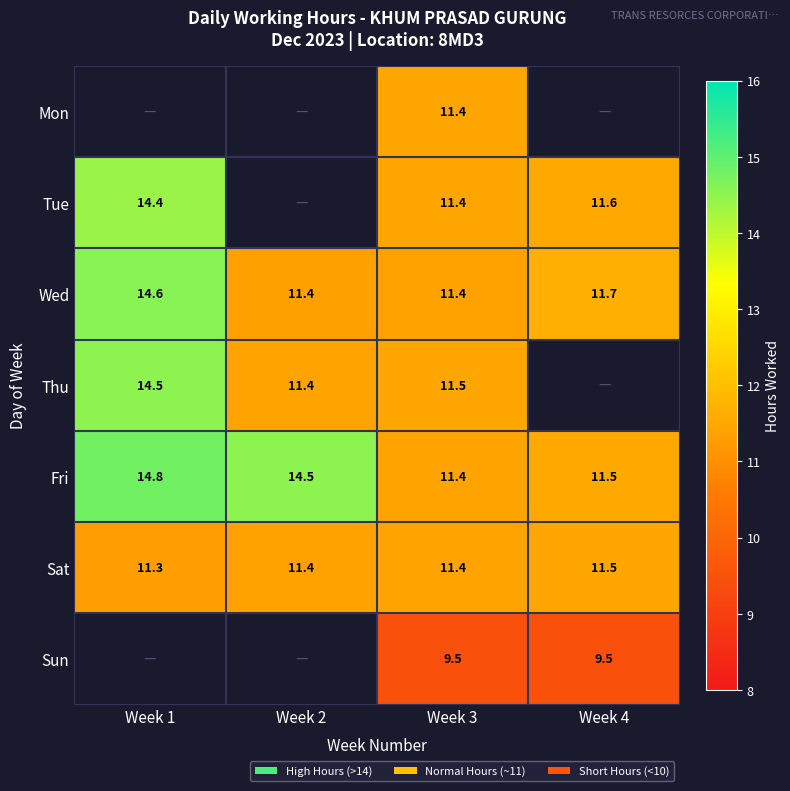

What is the difference between the highest and lowest values at Week 3?

2.0